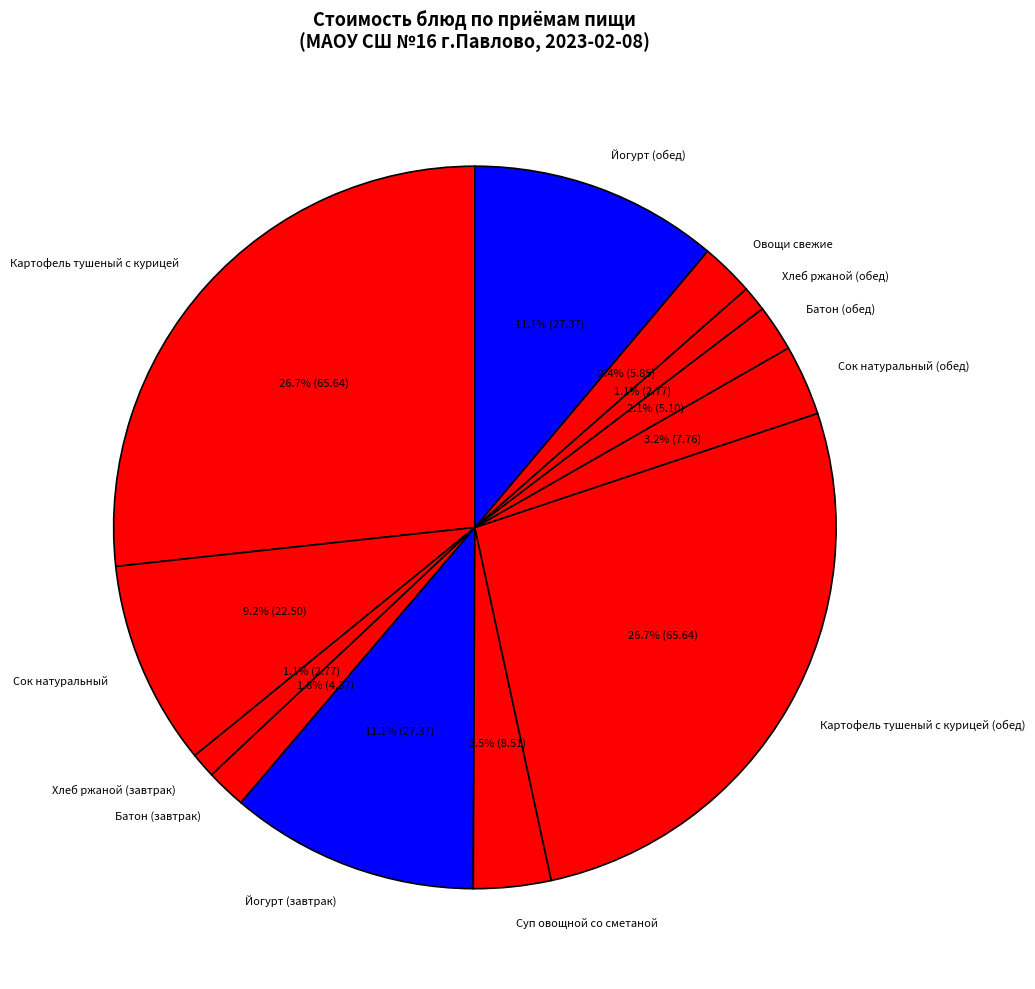

Approximately how many times larger is the value at Йогурт (завтрак) compared to Суп овощной со сметаной?

3.2